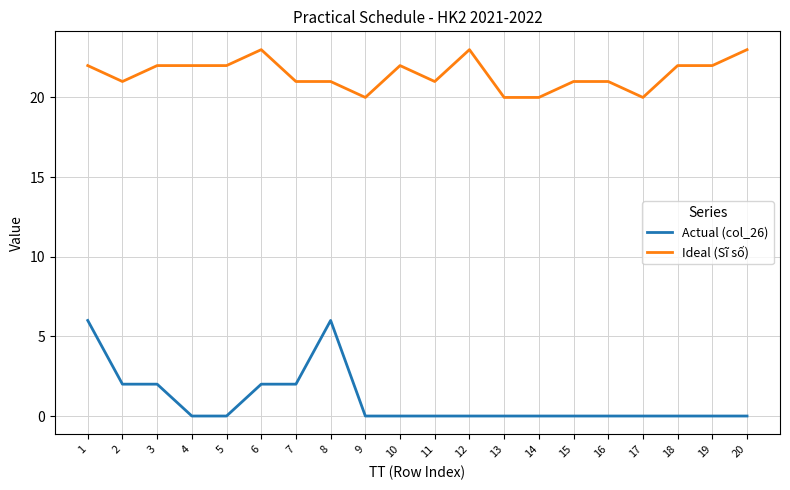

True or false: Ideal (Sĩ số) has a value of 23 at 20.

True